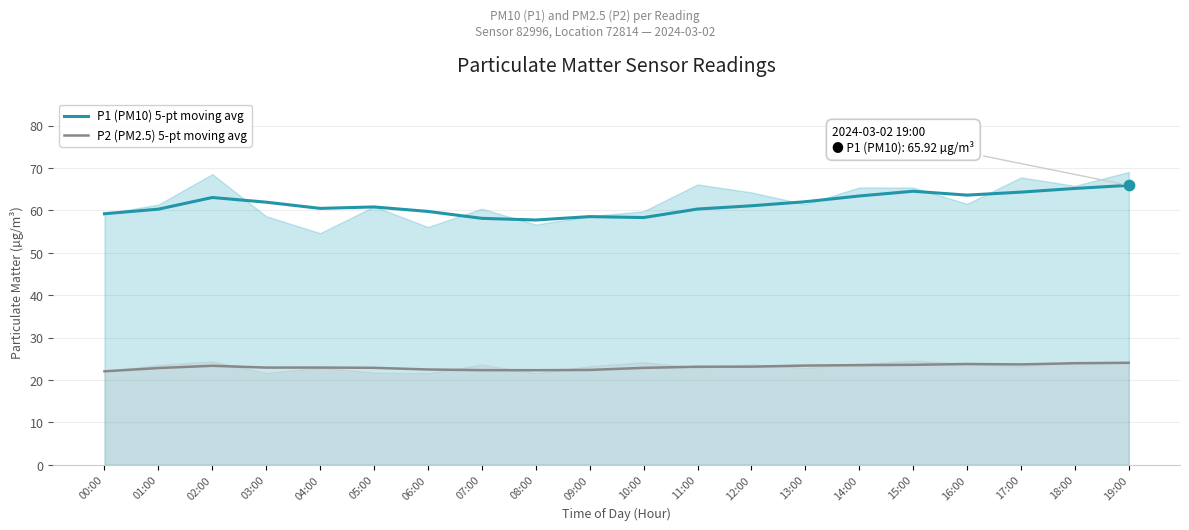

Which series reaches the maximum Y coordinate?

P1 (PM10) 5-pt moving avg